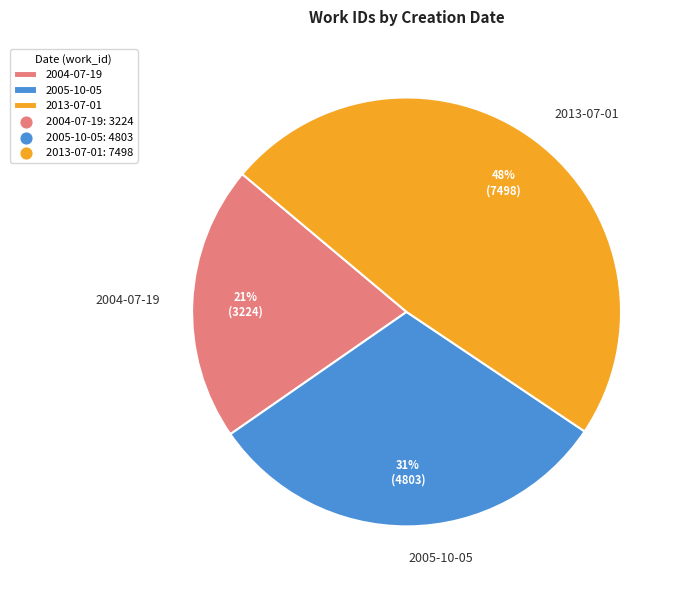

Combined, do 2005-10-05 and 2013-07-01 account for over 50%?

Yes